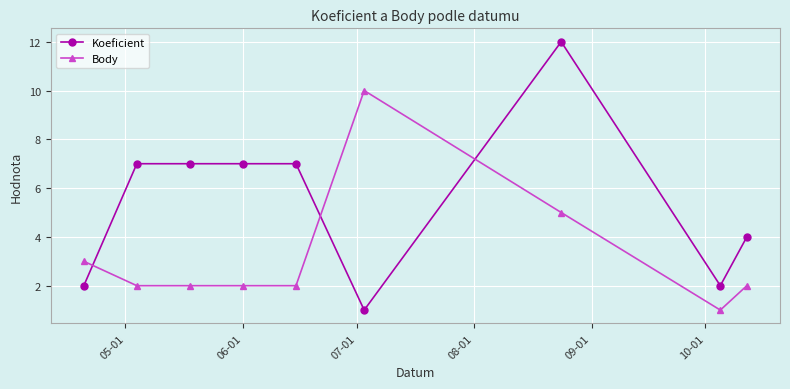

True or false: Body and Koeficient cross at least once.

True